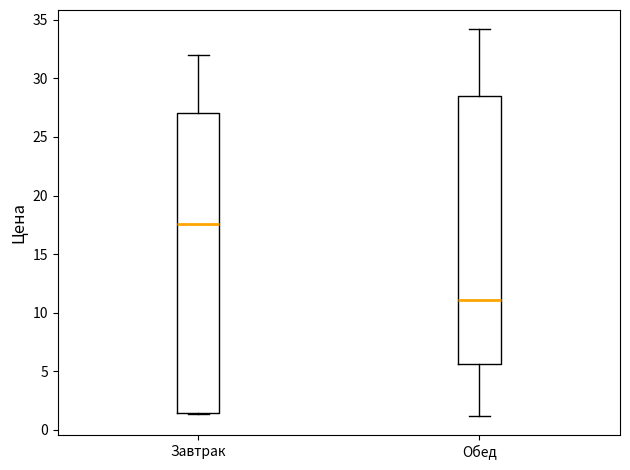

Comparing the boxes themselves (not the whiskers), which one is the tallest?

Завтрак